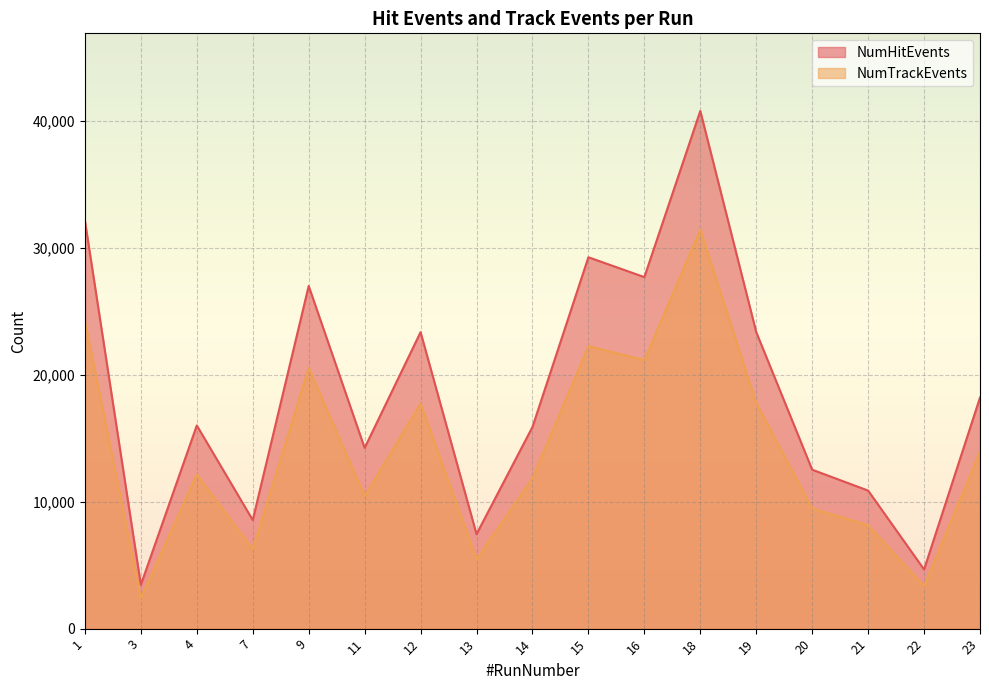

How many lines are shown in the chart?

2